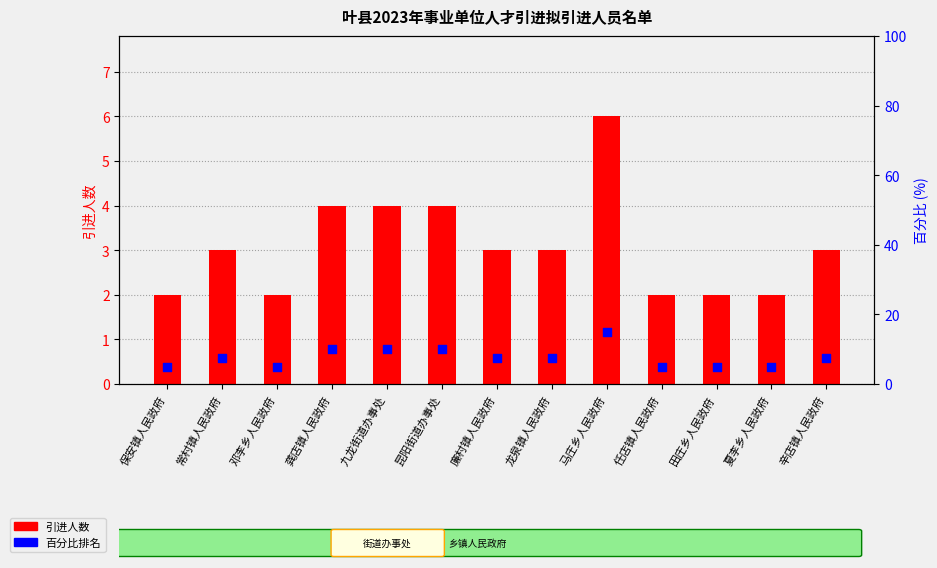

Is the value of 百分比排名 at 常村镇人民政府 greater than the value of 引进人数 at 廉村镇人民政府?

Yes